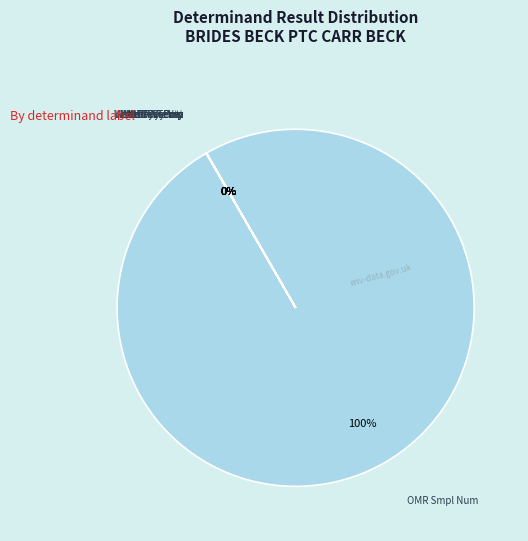

Is Visit-NoBott the majority of the pie?

No